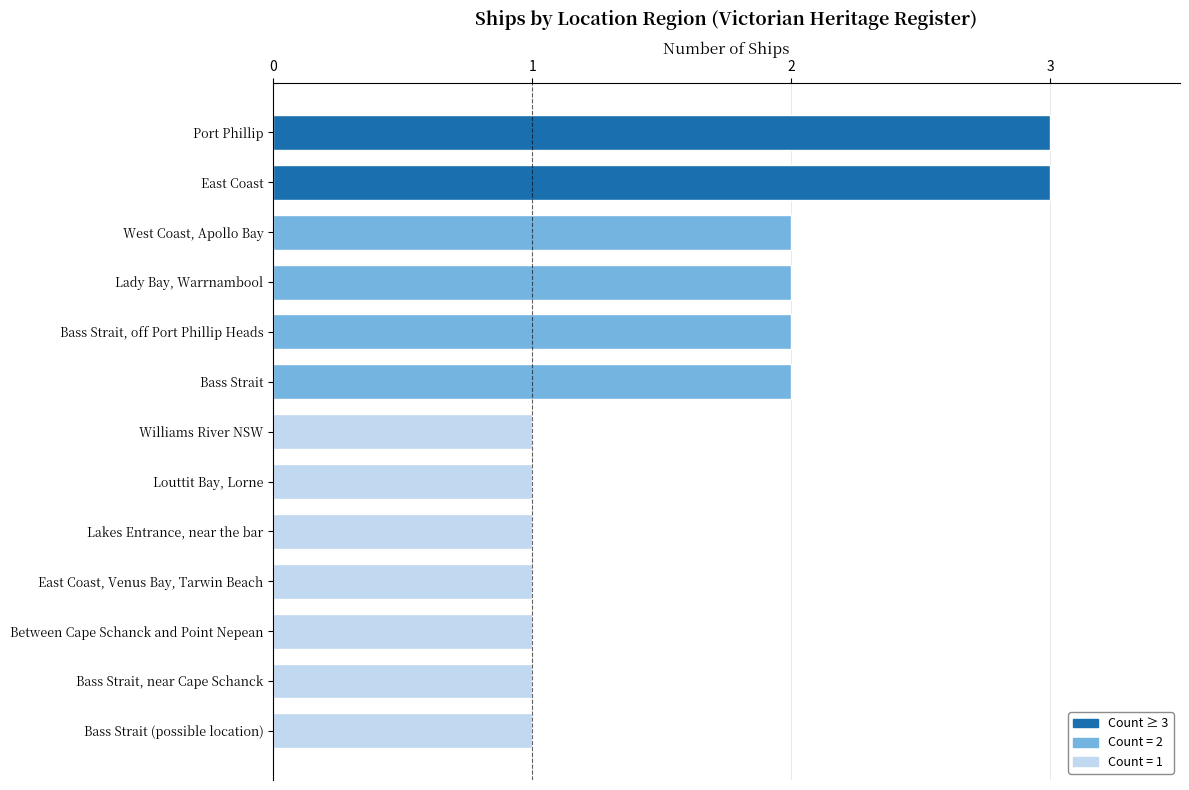

What is the maximum value shown in the chart?

3